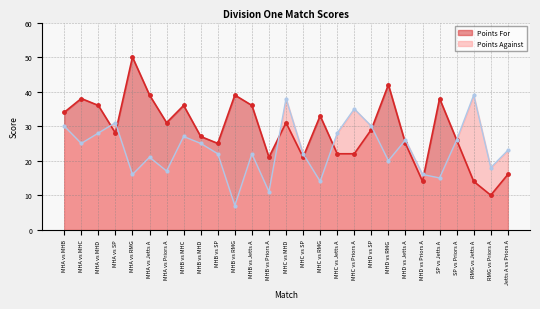

What is the label of the 27th point from the right?

MHA vs MHB